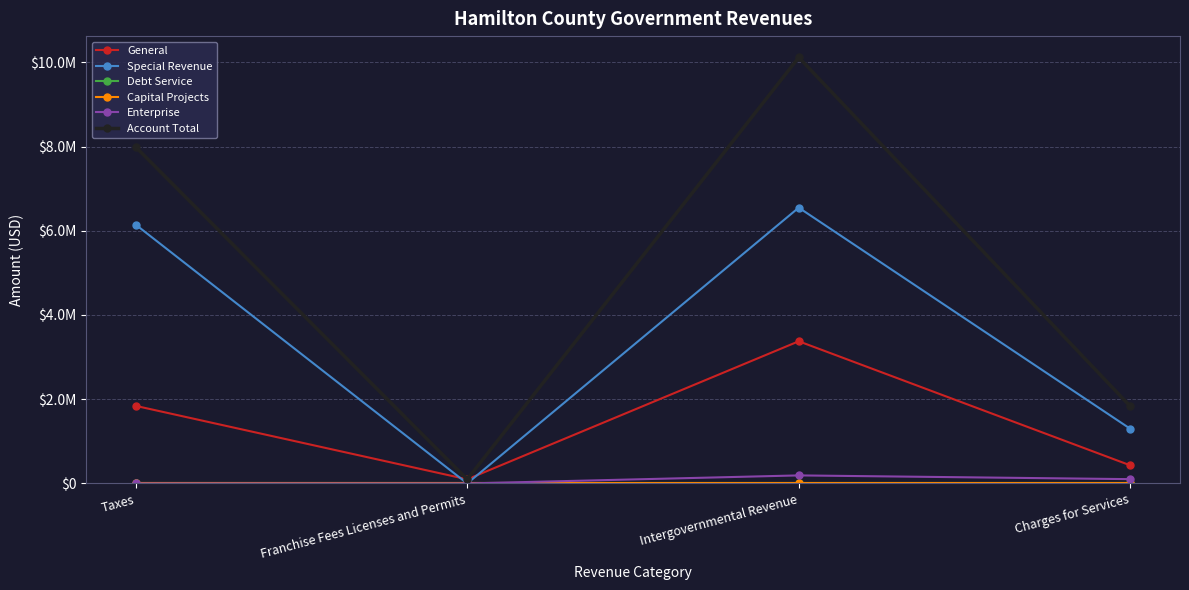

Does the chart have visible grid lines?

Yes